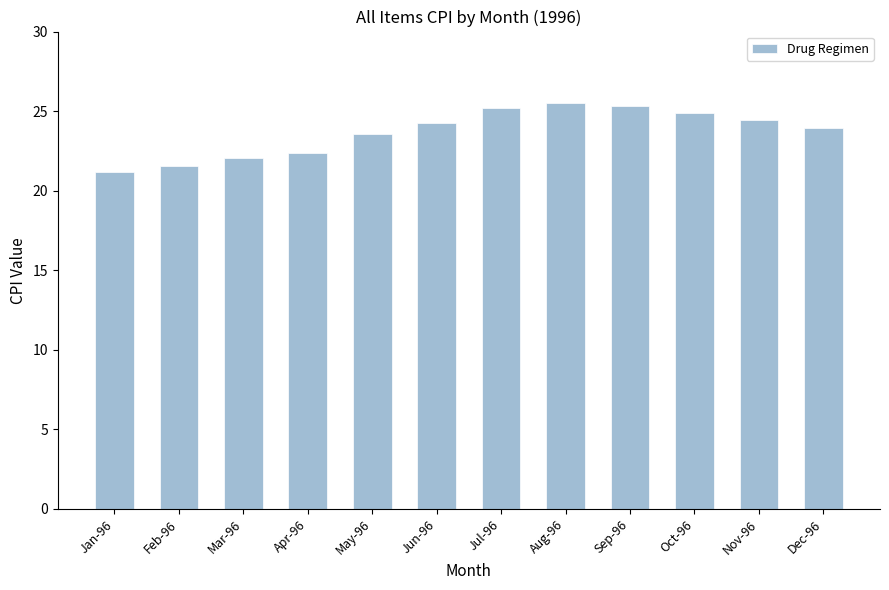

Which has a higher value, Jun-96 or Mar-96?

Jun-96